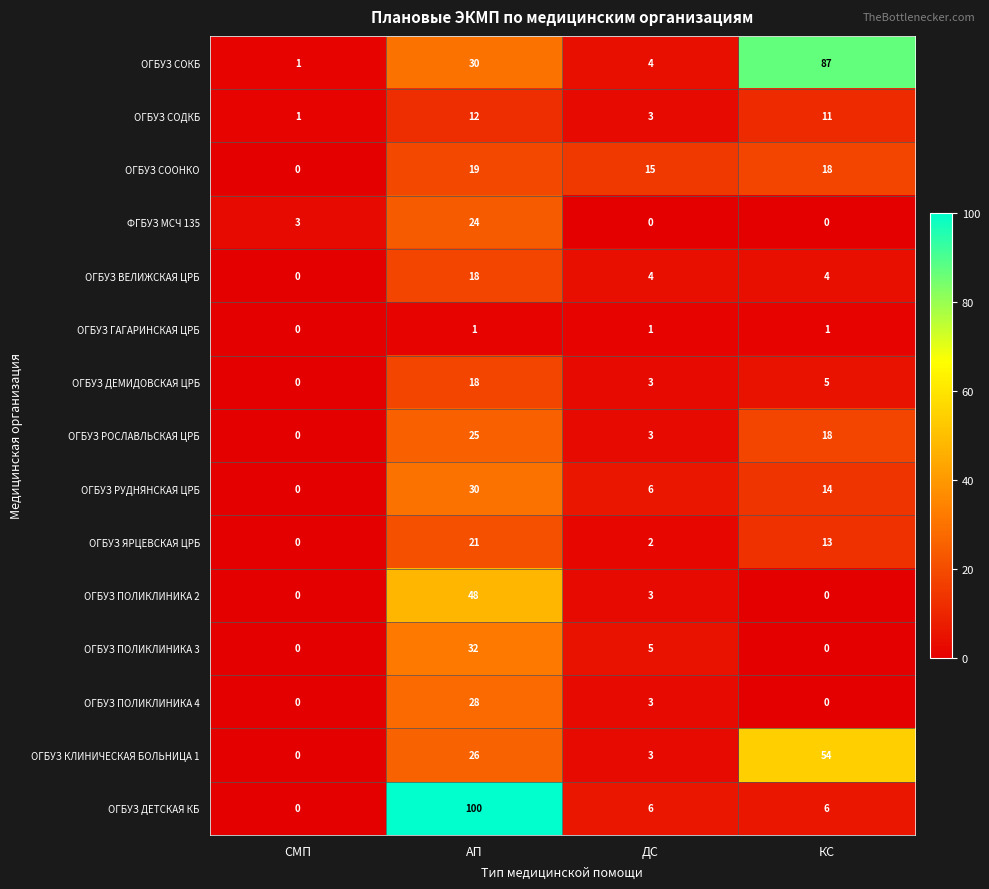

What is the sum of all ОГБУЗ РУДНЯНСКАЯ ЦРБ values?

50